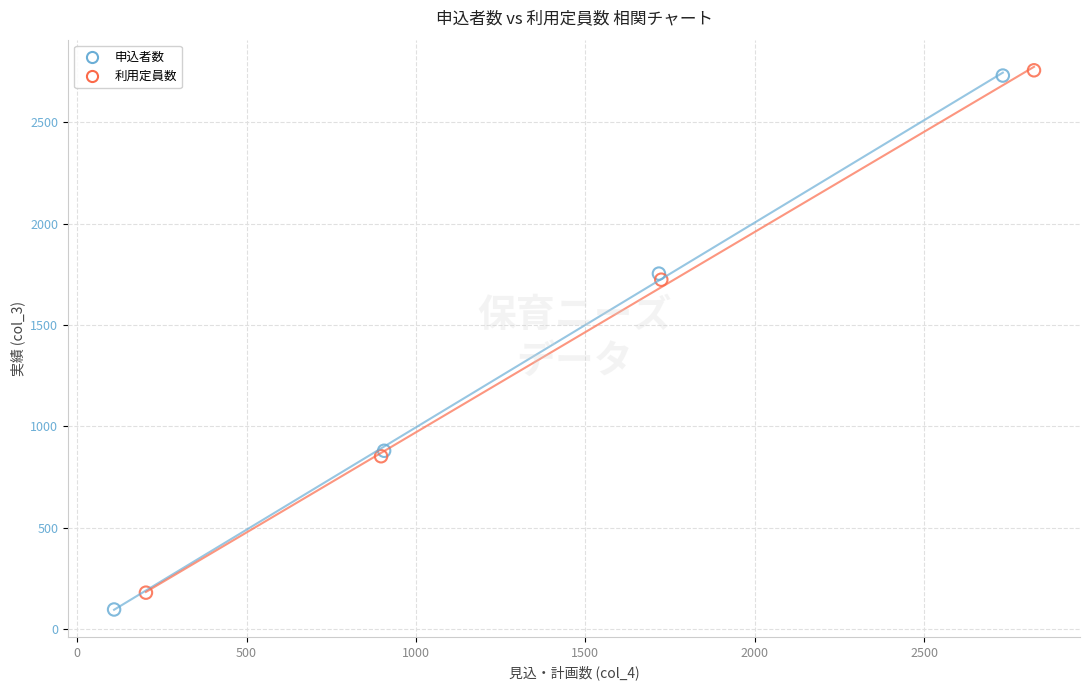

Which series has the widest spread of Y values?

申込者数